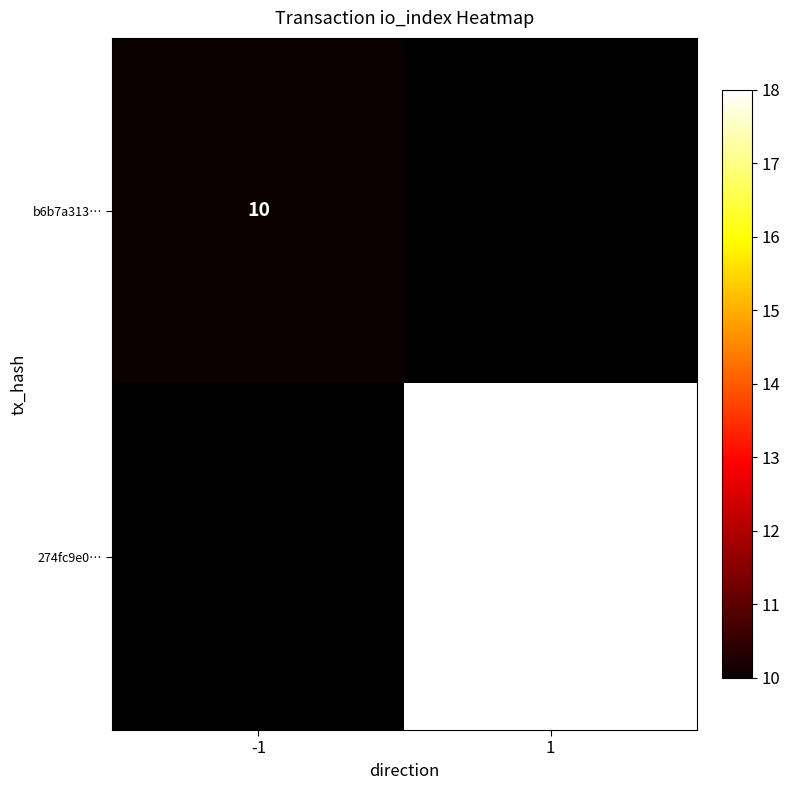

Which label corresponds to the largest value in the chart?

1